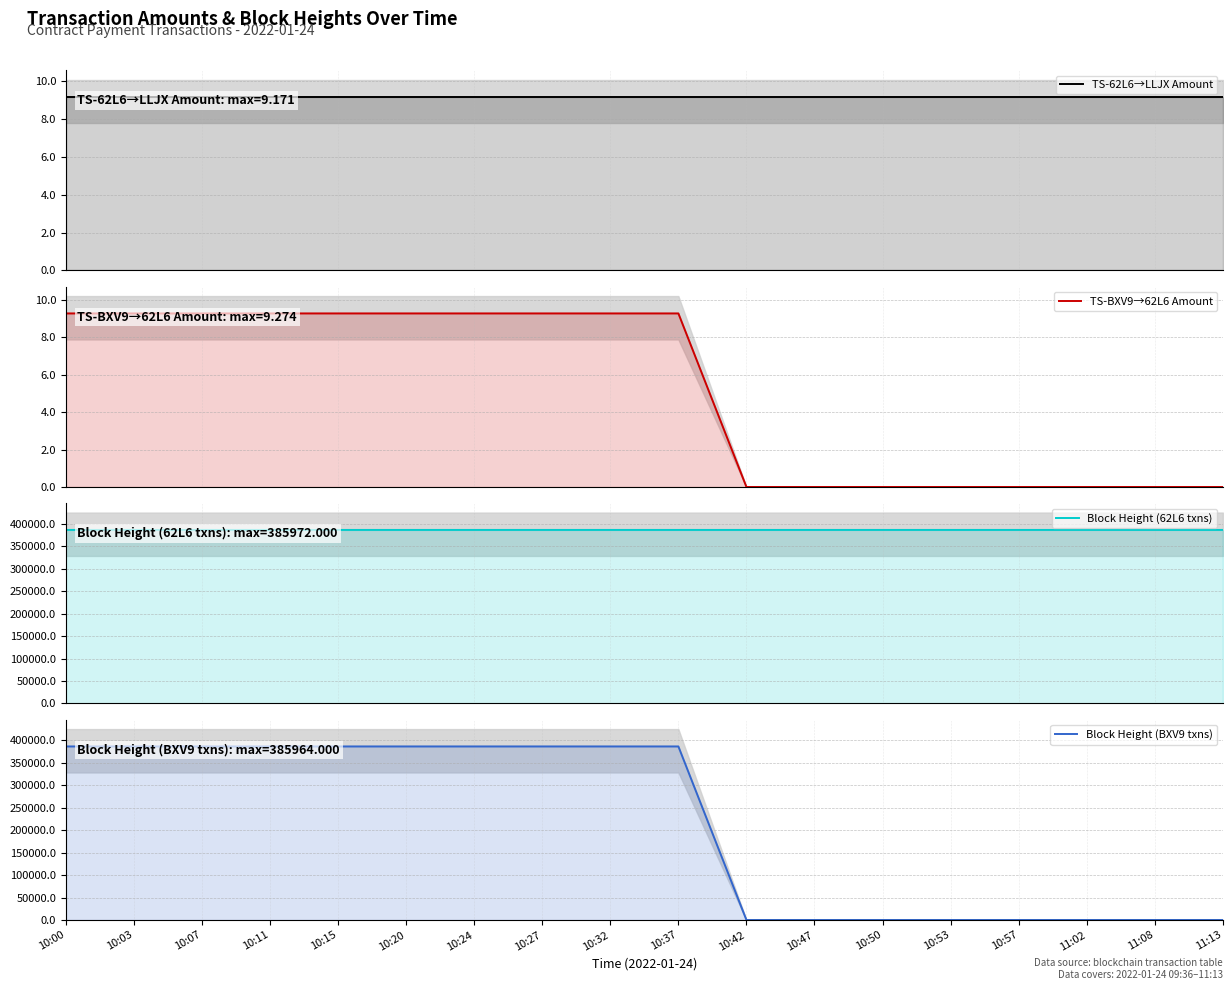

At how many categories does at least one series exceed 373249?

18